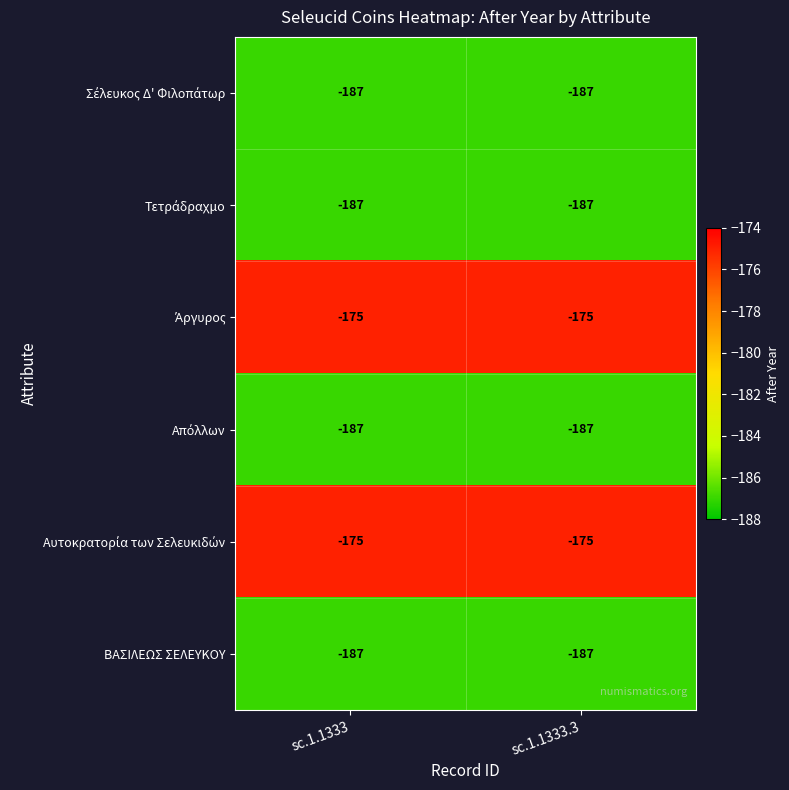

Count the number of categories in the chart.

2